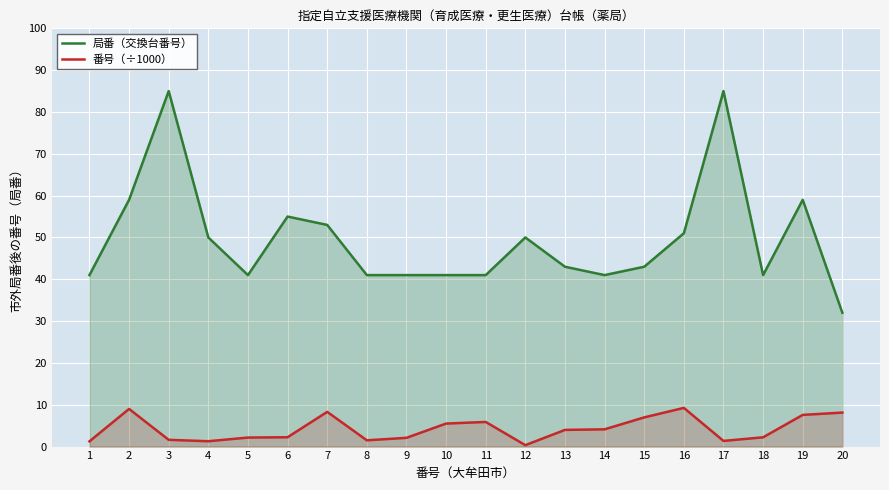

The 番号（÷1000） series shows 3.5 at 20. True or false?

False